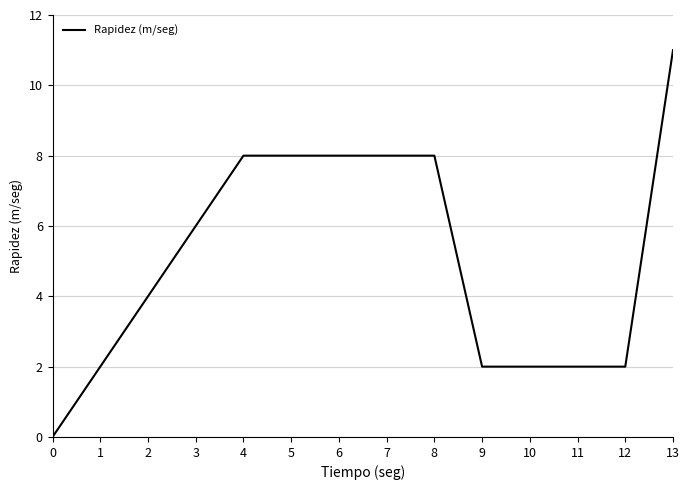

True or false: the data shows 11 at 7.

False